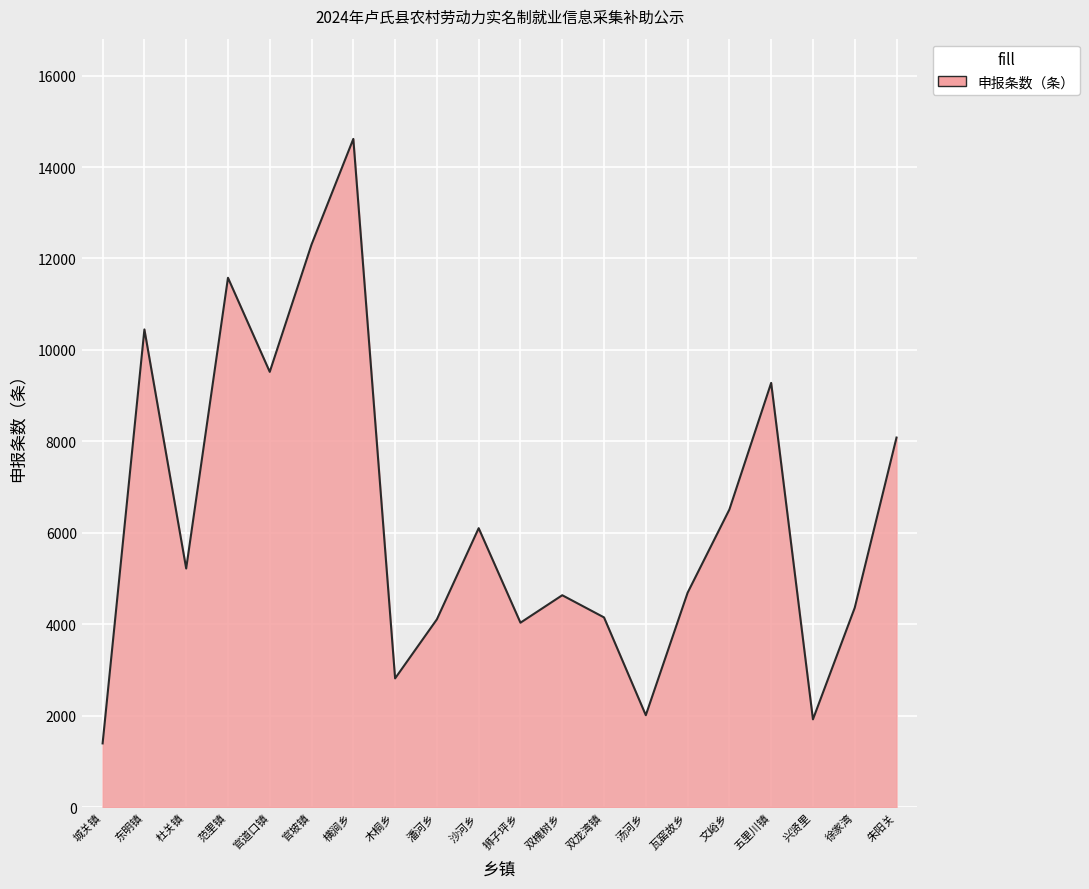

What is the difference between the values at 狮子坪乡 and 范里镇?

7545